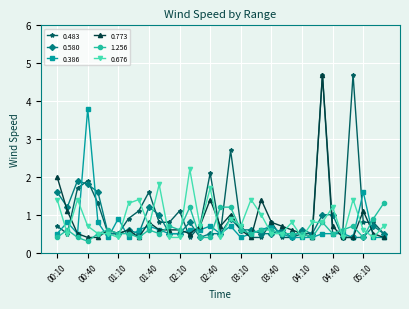

What is the value of the 1.256 point at the 19th from the left?

0.6